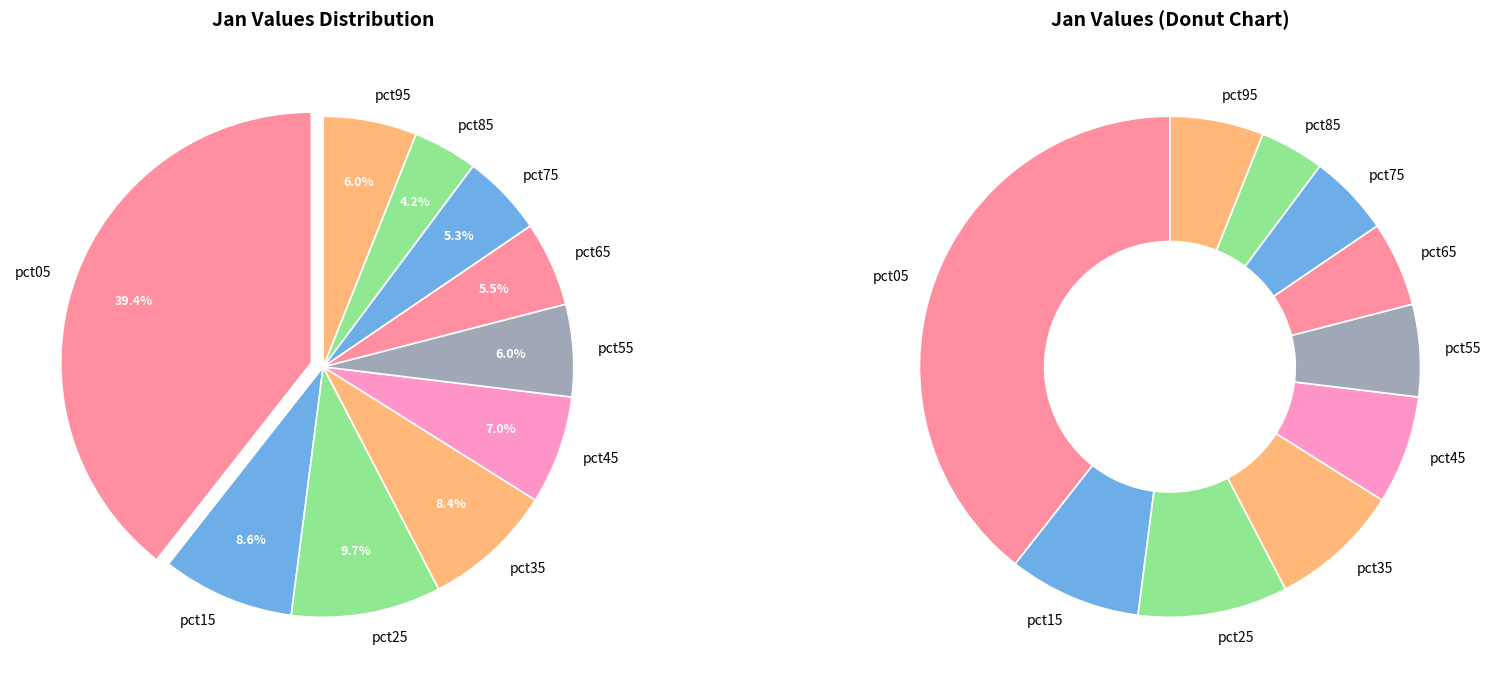

What percentage is NOT represented by pct75?

94.7%